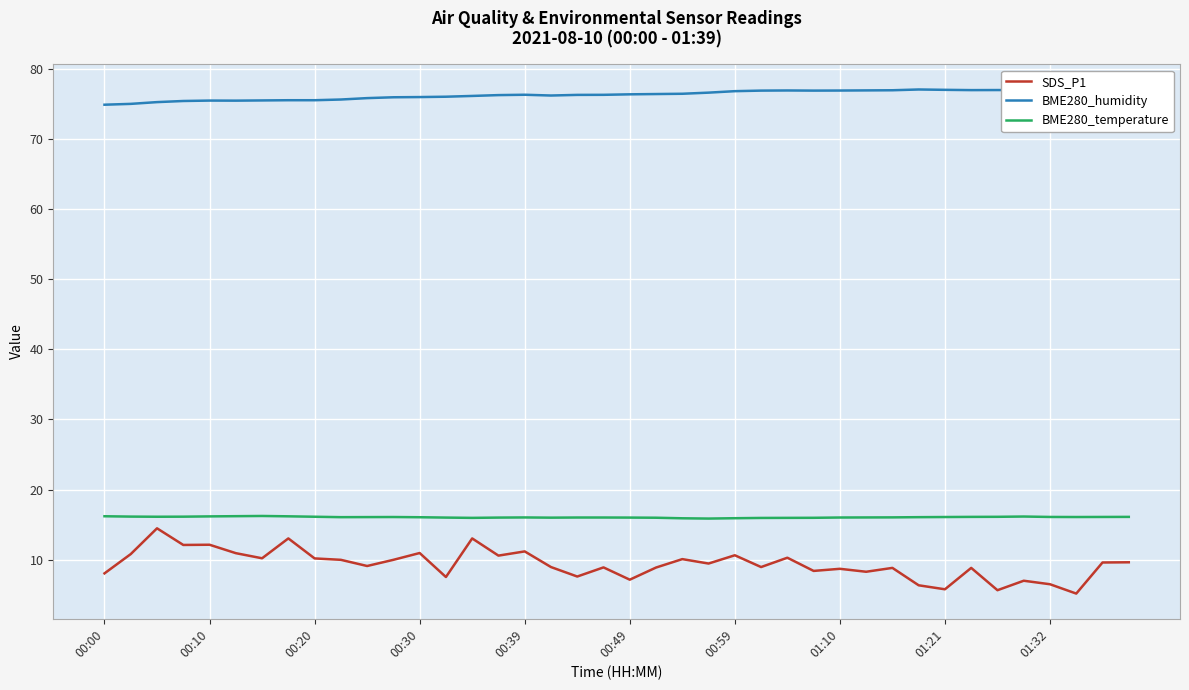

What is the difference between the maximum and minimum values in the BME280_temperature series?

0.4